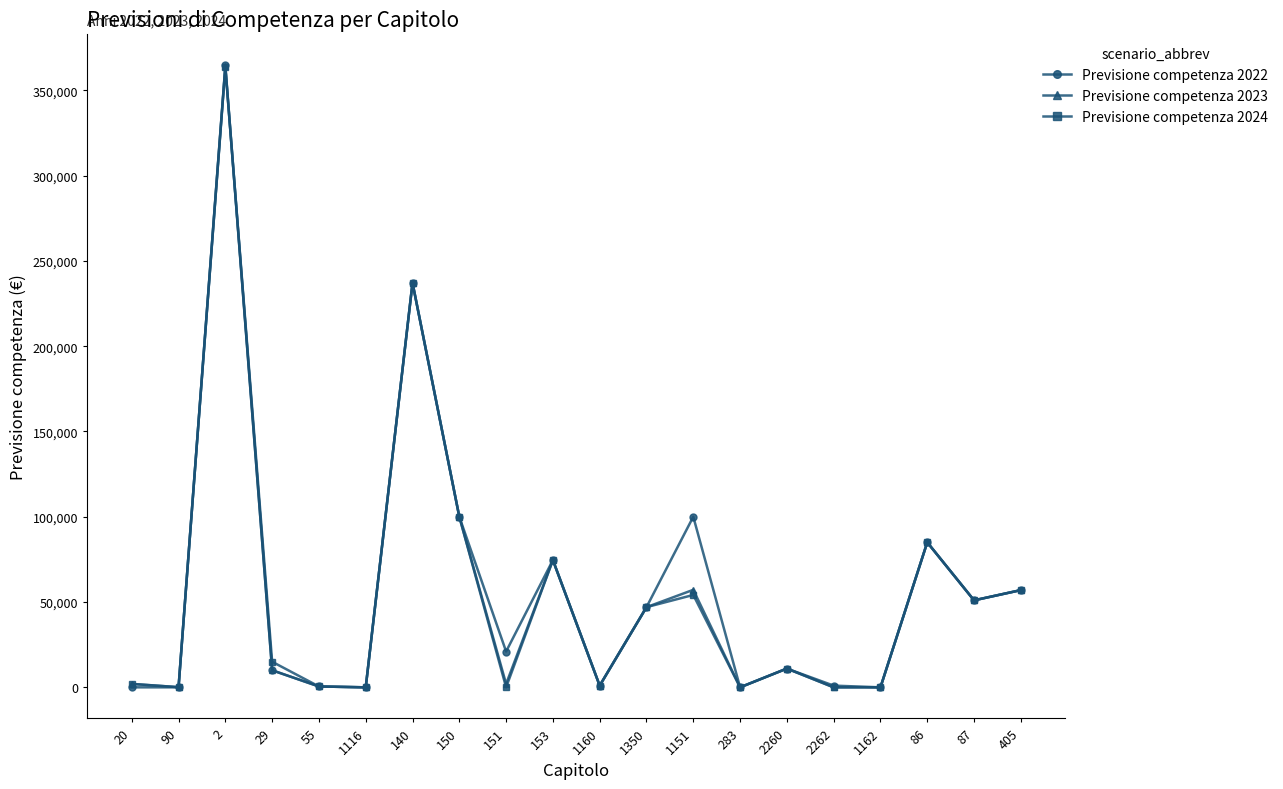

What is the approximate value of Previsione competenza 2024 at 2?

363500.0